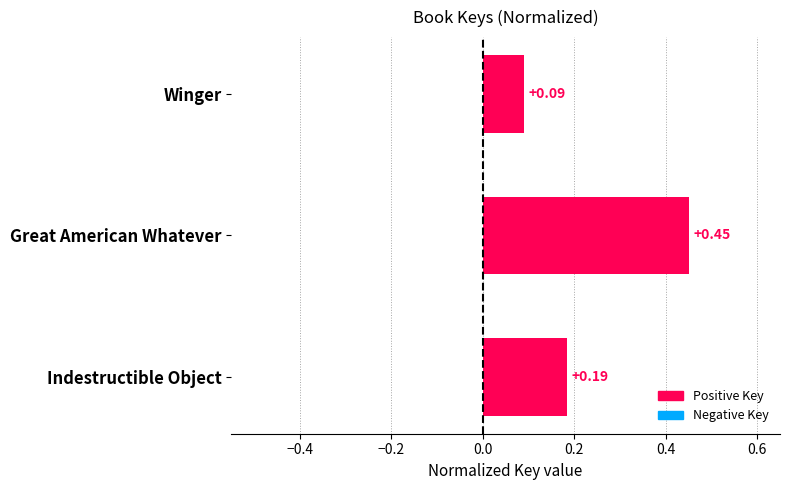

What is the difference between the maximum and minimum values?

0.4